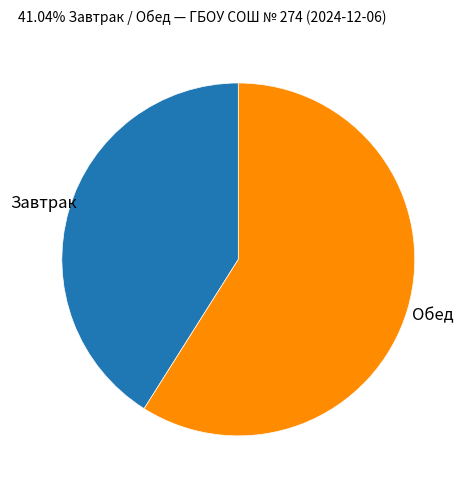

Is there a majority slice in this chart?

Yes